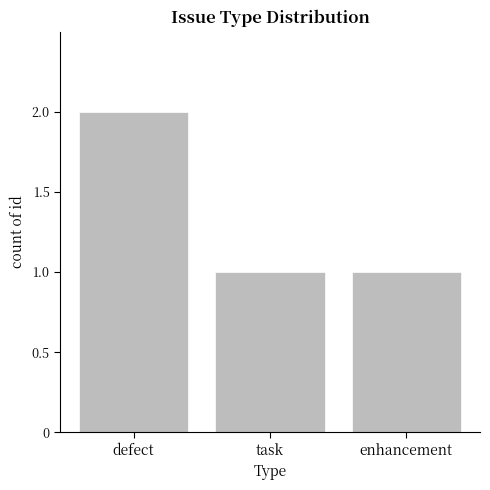

Reading left to right, transcribe all the data shown in this chart.

defect=2	task=1	enhancement=1